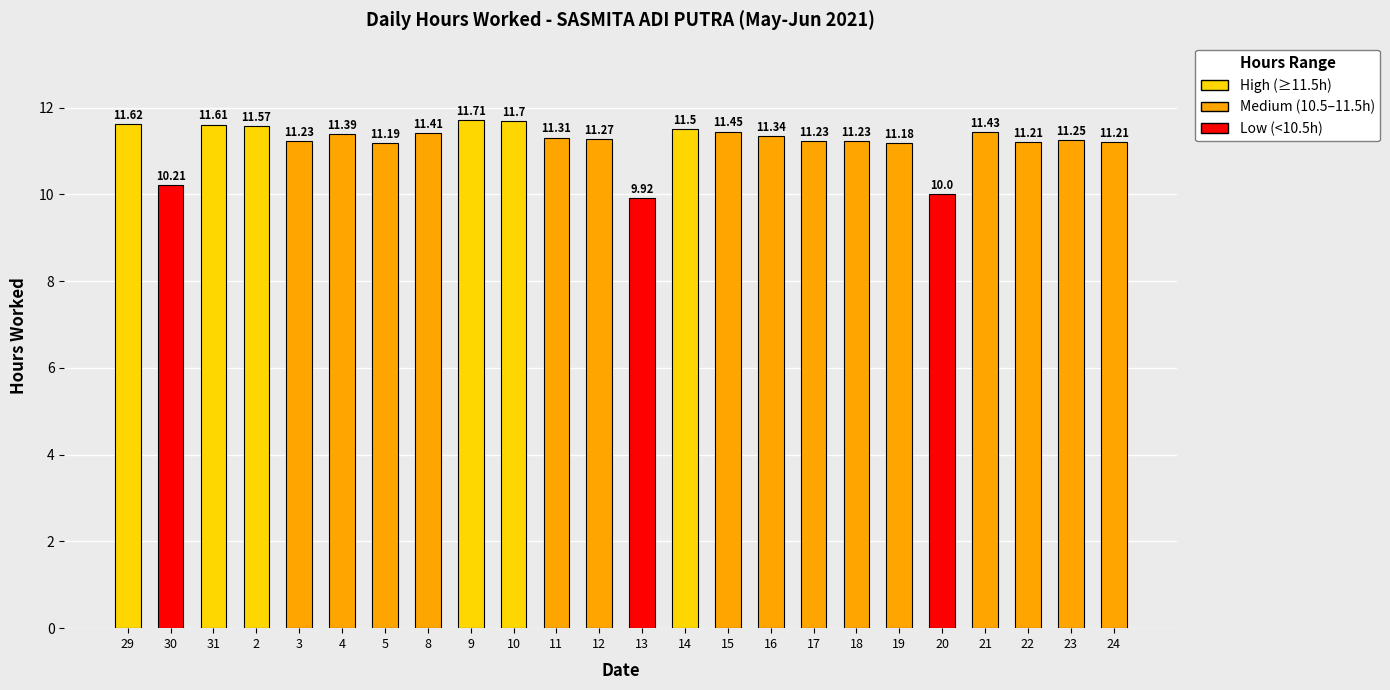

What is the label of the 23rd bar from the left?

23